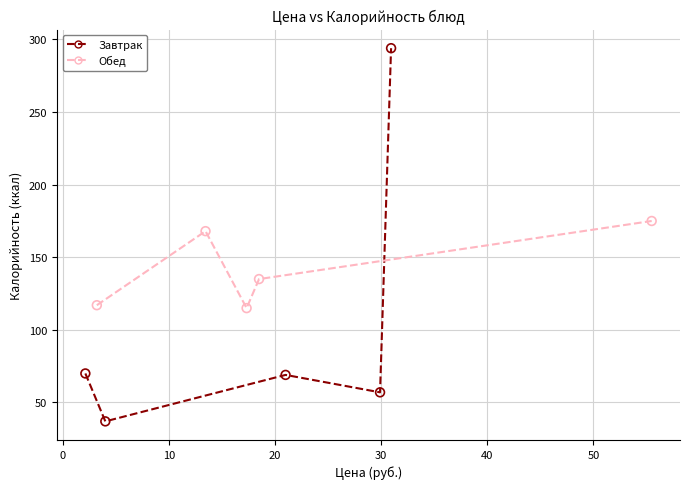

Which series contains the lowest Y value?

Завтрак